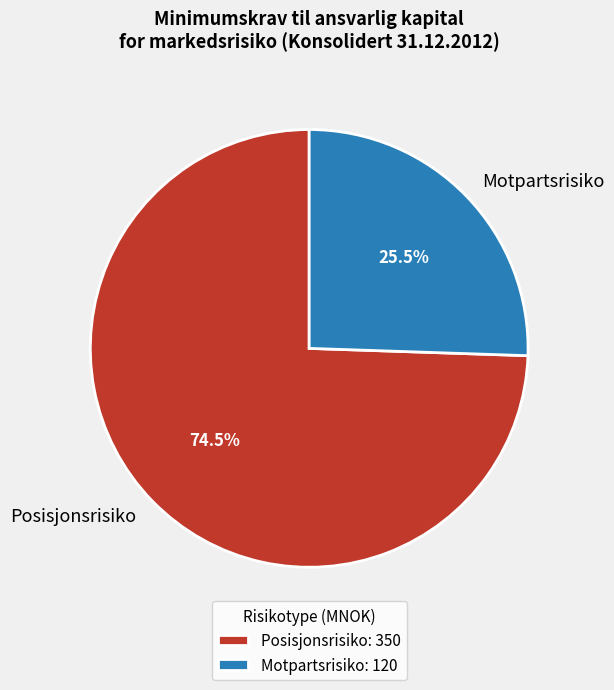

What portion of the pie excludes Motpartsrisiko?

74.5%